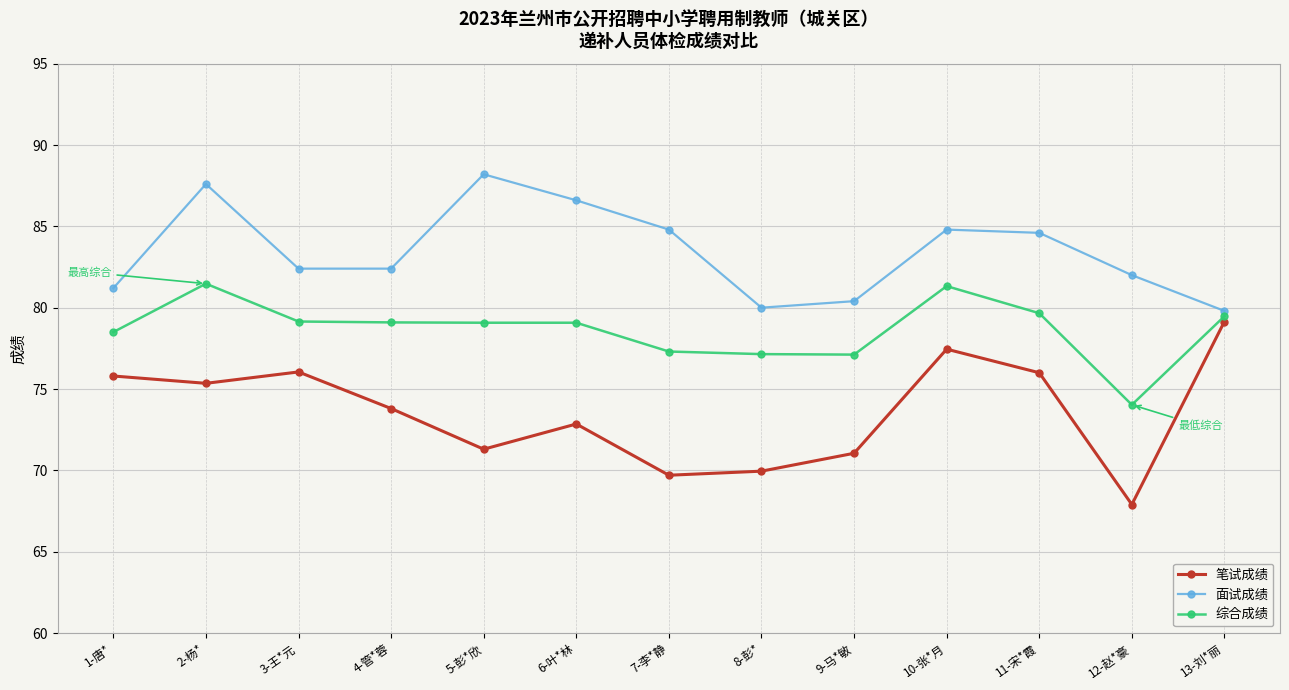

Rank the series by their average value, from highest to lowest.

面试成绩, 综合成绩, 笔试成绩